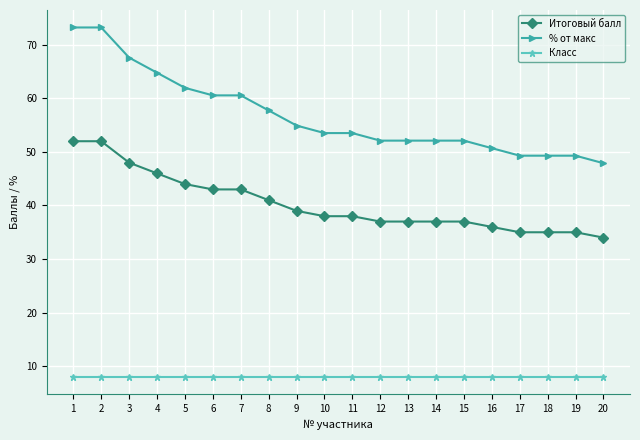

What is the greatest value displayed?

73.2